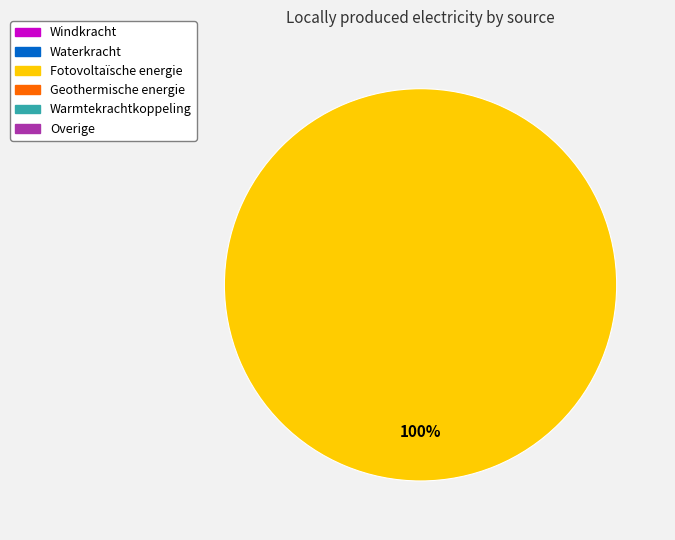

Does any single category account for the majority?

Yes